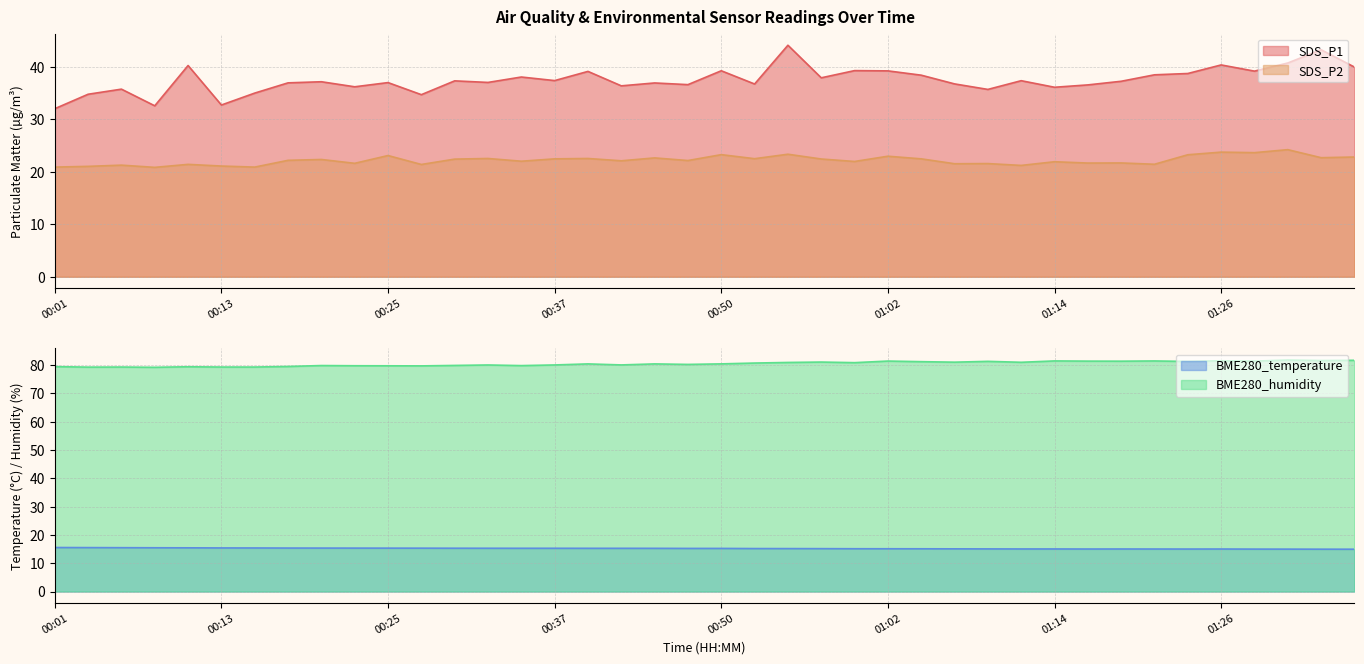

Is it true that SDS_P1 equals 39.2 at 00:59?

True